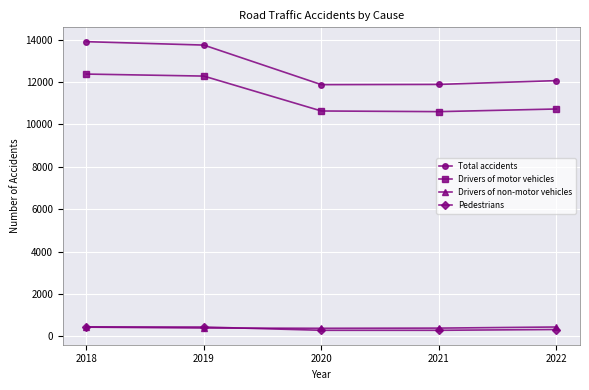

At how many categories does at least one series exceed 4045?

5